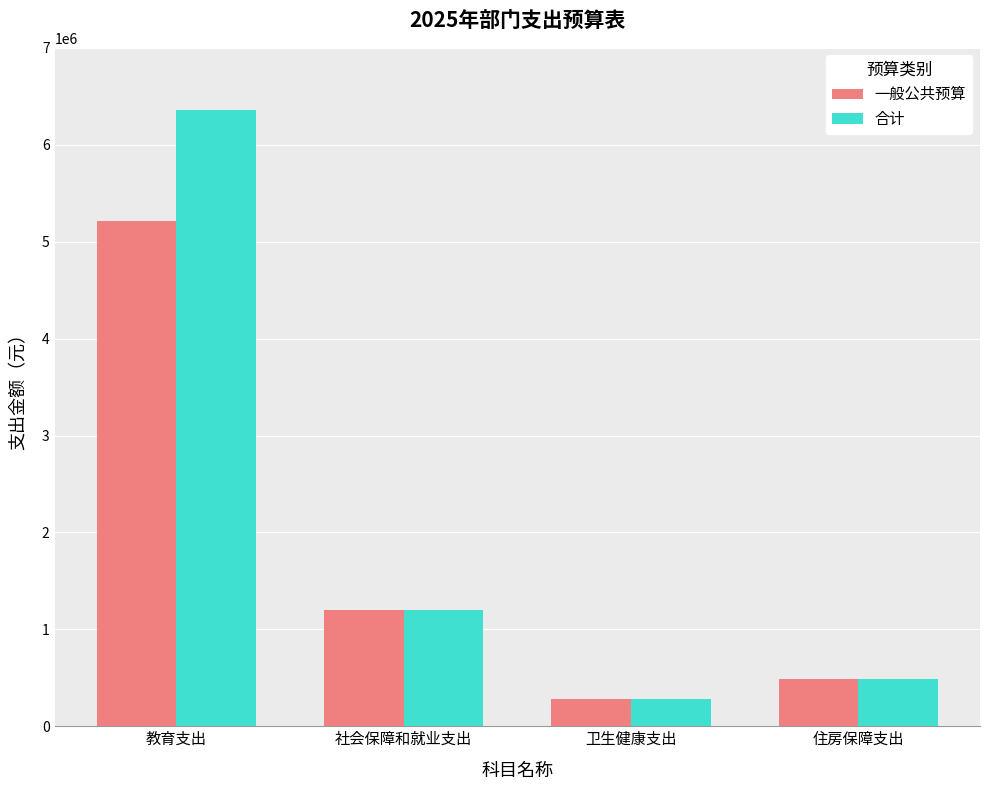

Which series changed the most between 教育支出 and 社会保障和就业支出?

合计